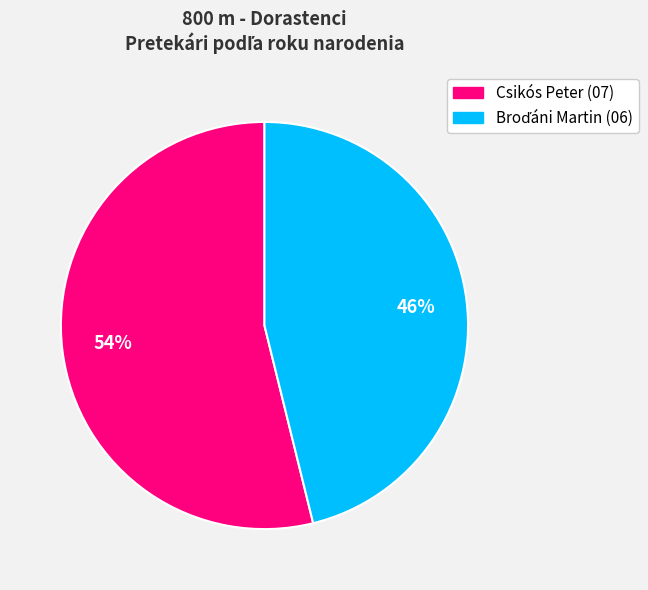

Does Csikós Peter account for over 50% of the chart?

Yes